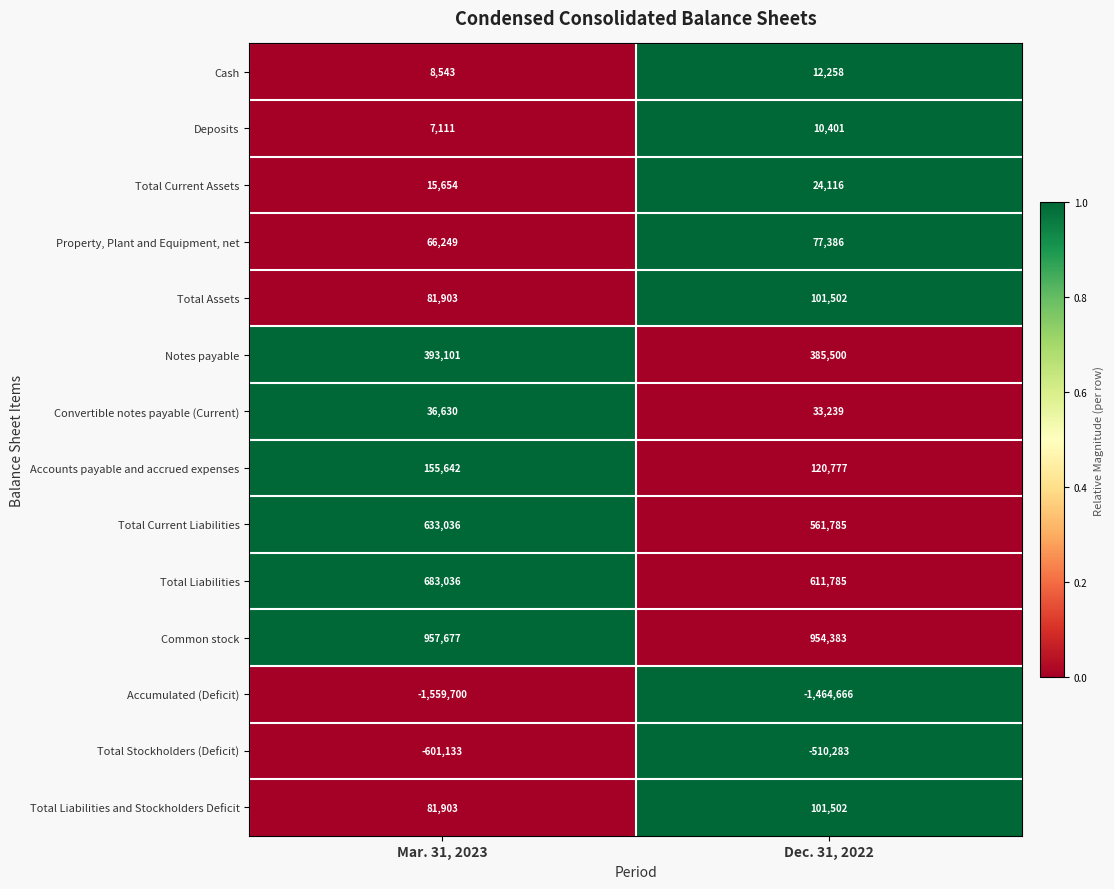

What is the total value across all series at Dec. 31, 2022?

1019685